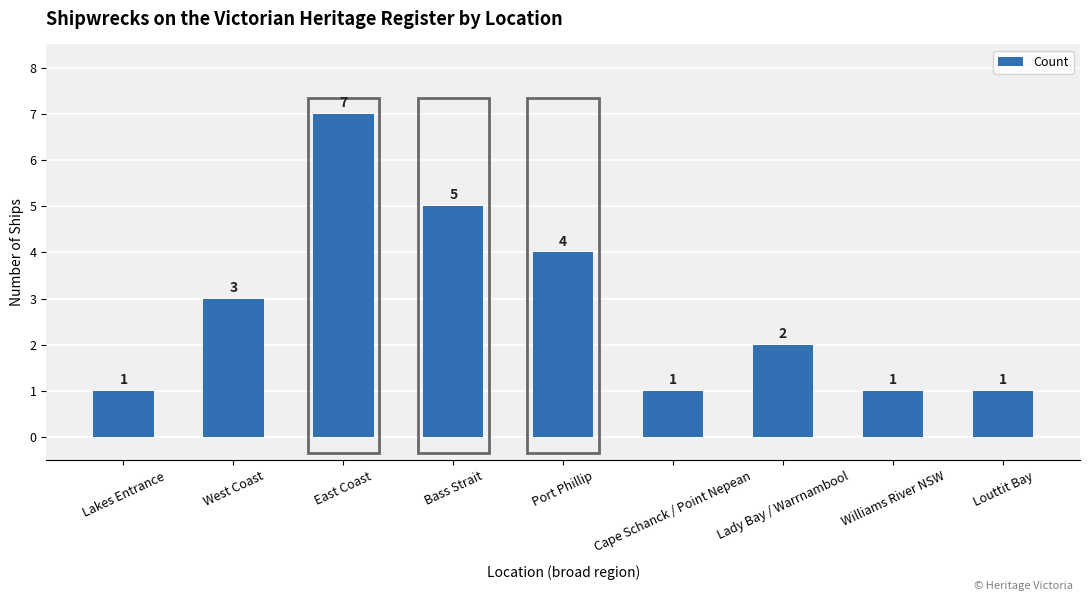

What is the difference between the maximum and second lowest values?

6